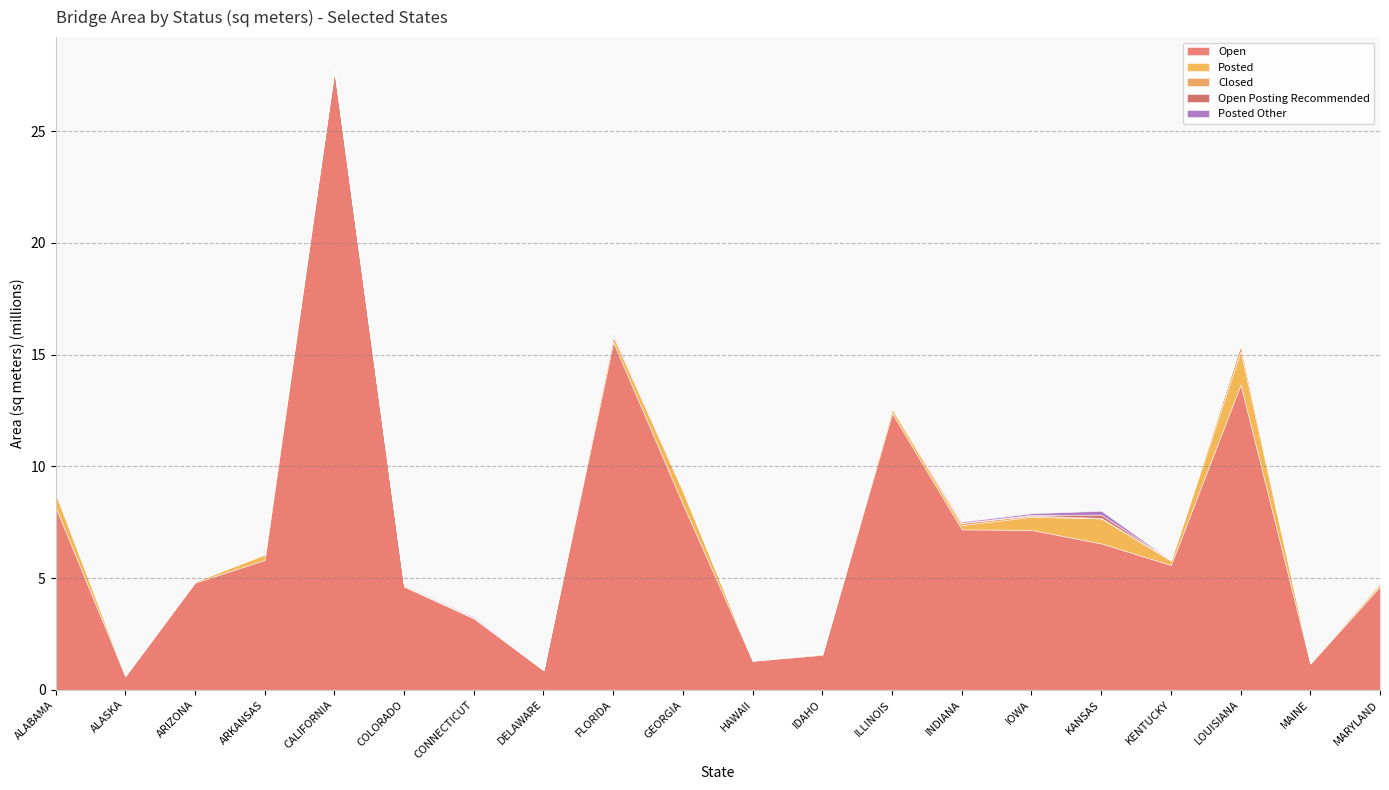

What is the difference between the Posted Other values at KENTUCKY and HAWAII?

674.2